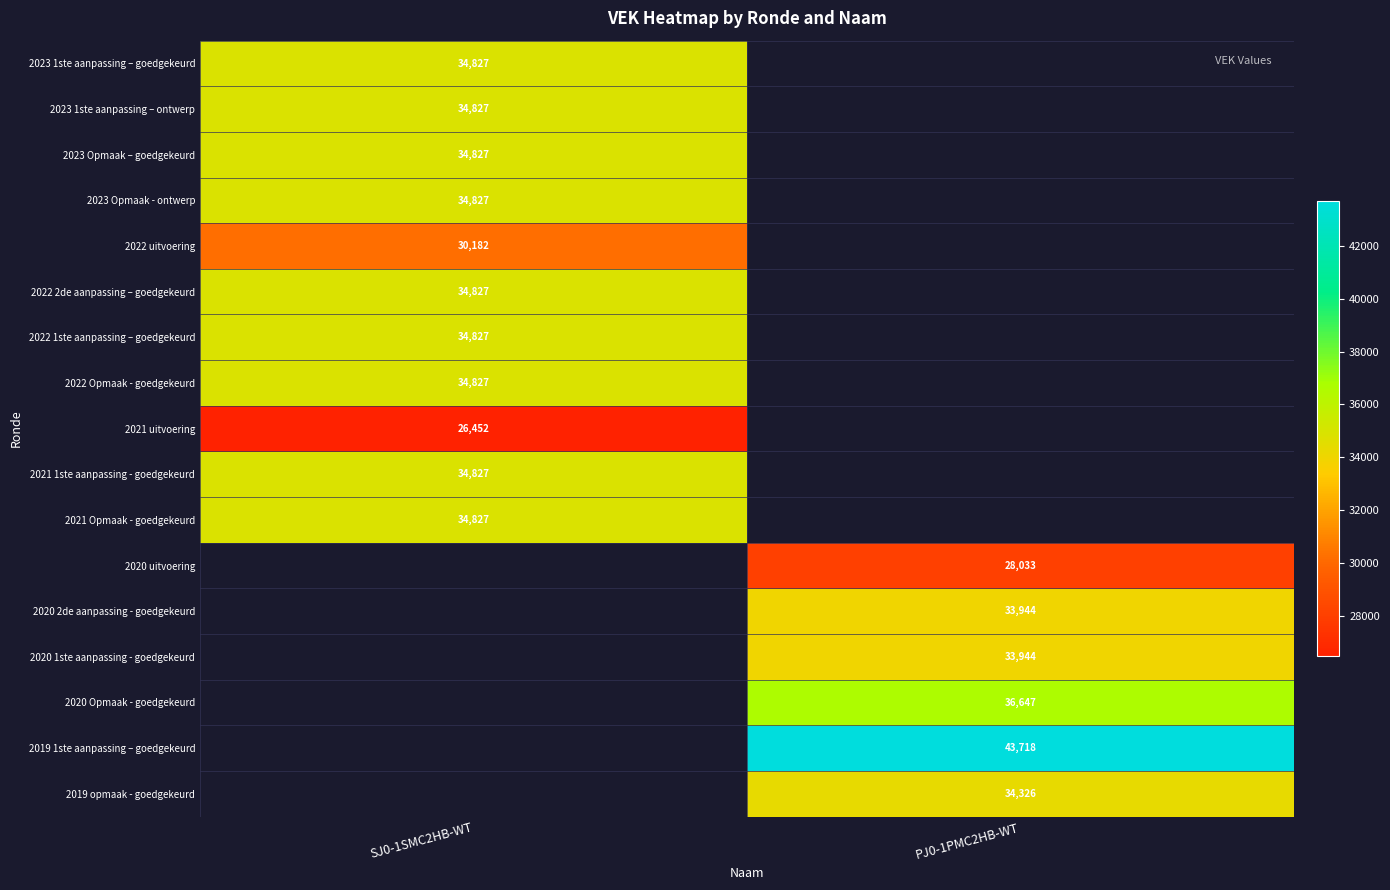

The value of 2019 1ste aanpassing – goedgekeurd at PJ0-1PMC2HB-WT is 43718. True or false?

True